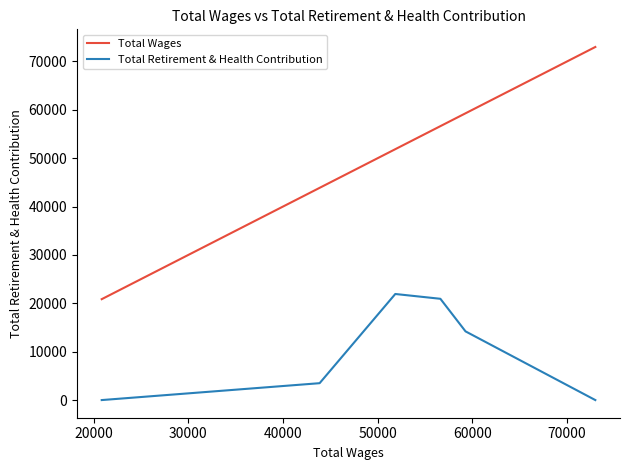

Which series has the largest total across all categories?

Total Wages